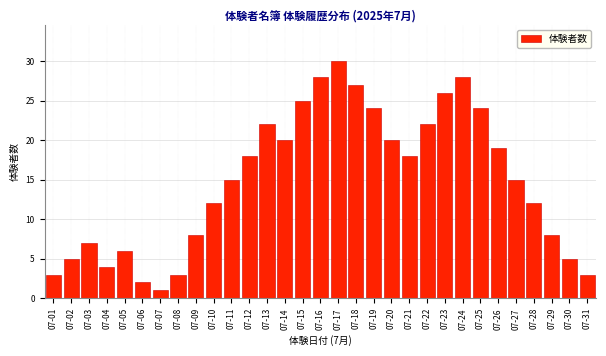

The chart shows a value of 43 at 07-18. True or false?

False